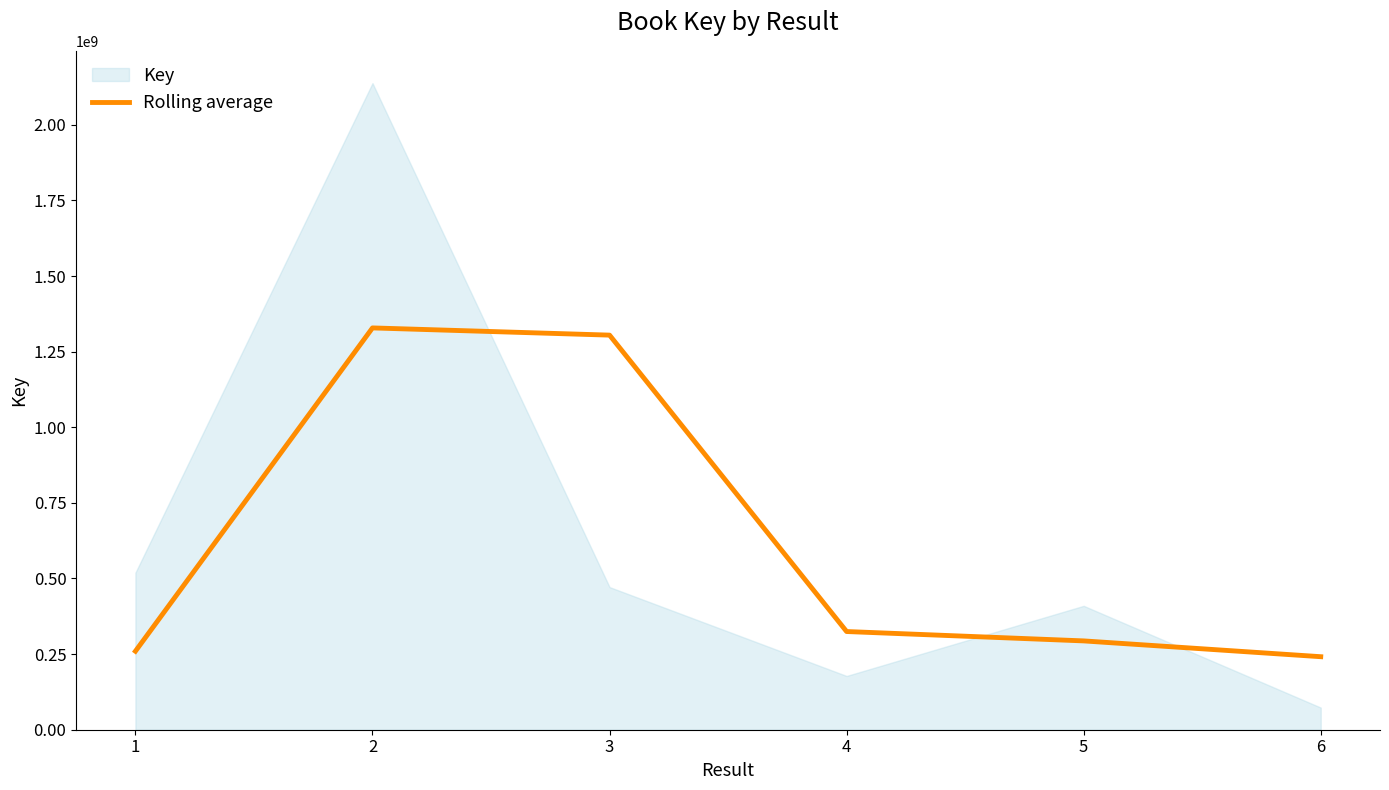

The chart shows a value of 396051993.0 at 1. True or false?

False